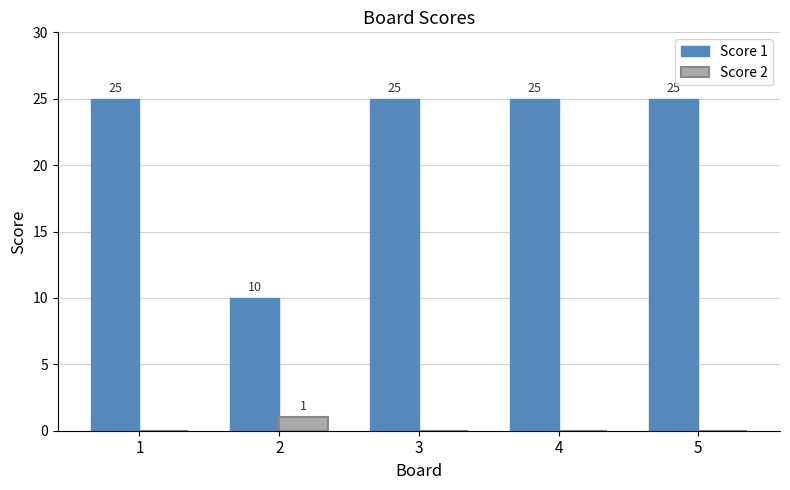

Are the bars horizontal?

No